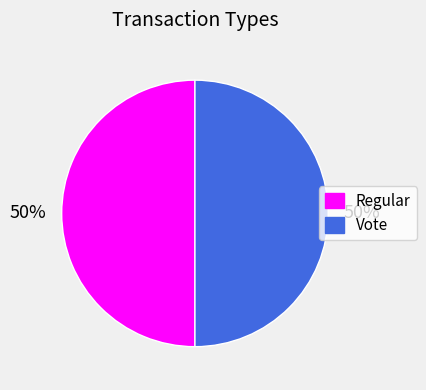

To the nearest percent, what is the combined percentage of Vote and Regular?

100%